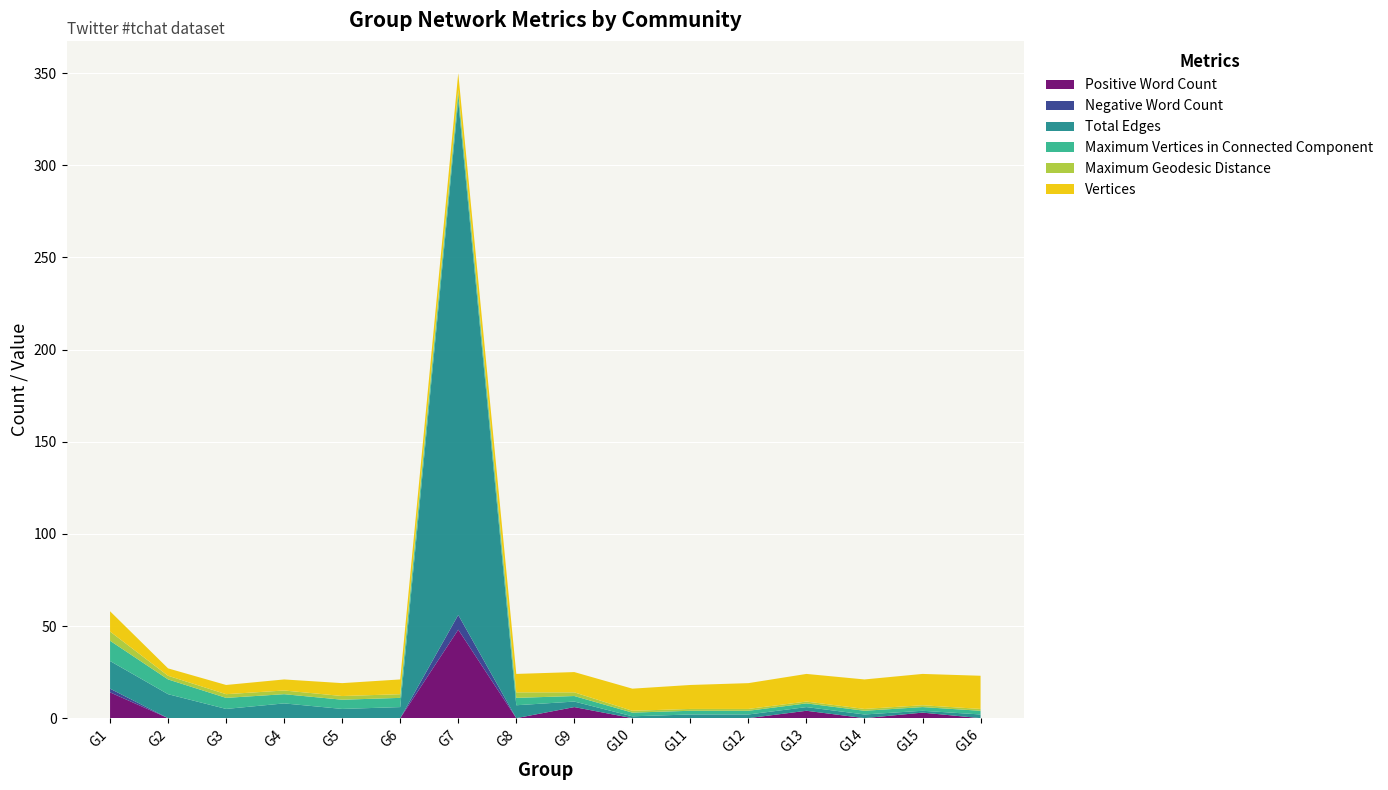

Reading right to left, what are all the values shown in this chart?

Positive Word Count: G16=0	G15=3	G14=0	G13=4	G12=0	G11=0	G10=0	G9=6	G8=0	G7=48	G6=0	G5=0	G4=0	G3=0	G2=0	G1=14
Negative Word Count: G16=0	G15=0	G14=0	G13=0	G12=0	G11=0	G10=0	G9=0	G8=0	G7=8	G6=0	G5=0	G4=0	G3=0	G2=0	G1=2
Total Edges: G16=2	G15=1	G14=2	G13=2	G12=2	G11=2	G10=1	G9=3	G8=7	G7=279	G6=6	G5=5	G4=8	G3=5	G2=13	G1=15
Maximum Vertices in Connected Component: G16=2	G15=2	G14=2	G13=2	G12=2	G11=2	G10=2	G9=3	G8=4	G7=4	G6=5	G5=5	G4=5	G3=6	G2=8	G1=11
Maximum Geodesic Distance: G16=1	G15=1	G14=1	G13=1	G12=1	G11=1	G10=1	G9=2	G8=3	G7=2	G6=2	G5=2	G4=2	G3=2	G2=2	G1=5
Vertices: G16=18	G15=17	G14=16	G13=15	G12=14	G11=13	G10=12	G9=11	G8=10	G7=9	G6=8	G5=7	G4=6	G3=5	G2=4	G1=11